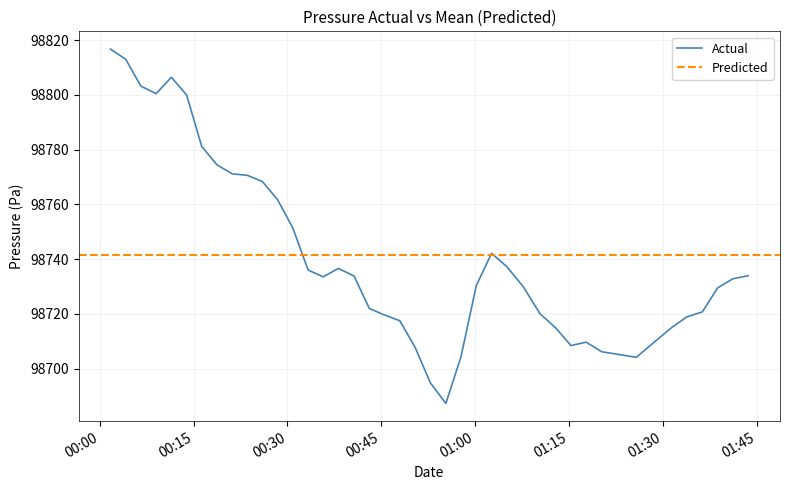

What is the maximum value for Actual?

98816.7